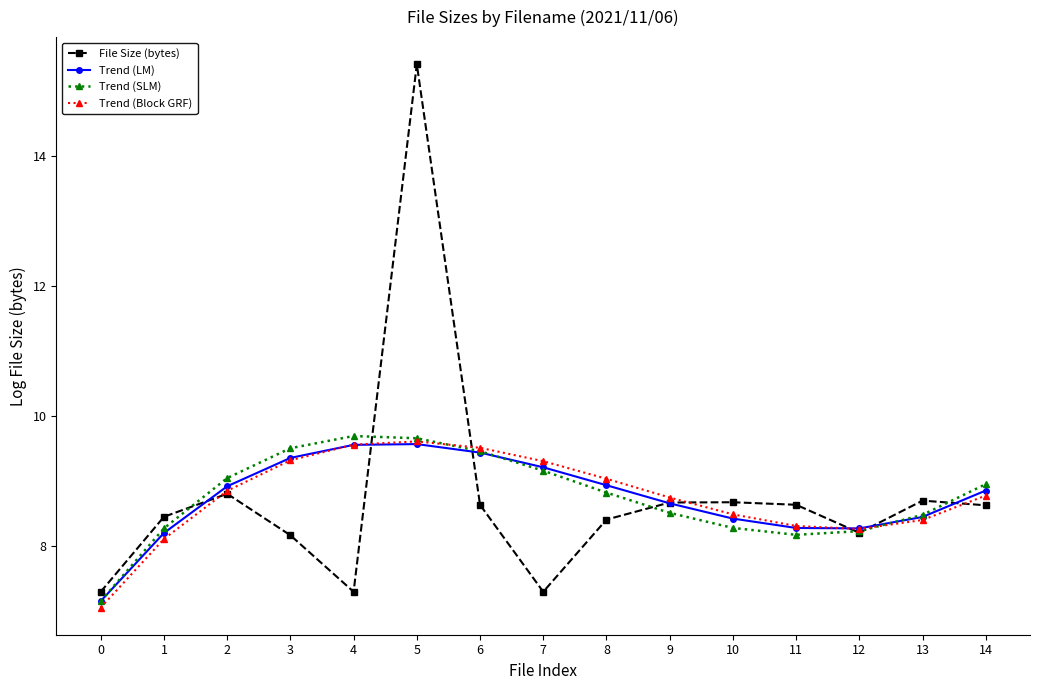

Where is the first local maximum for File Size (bytes)?

2